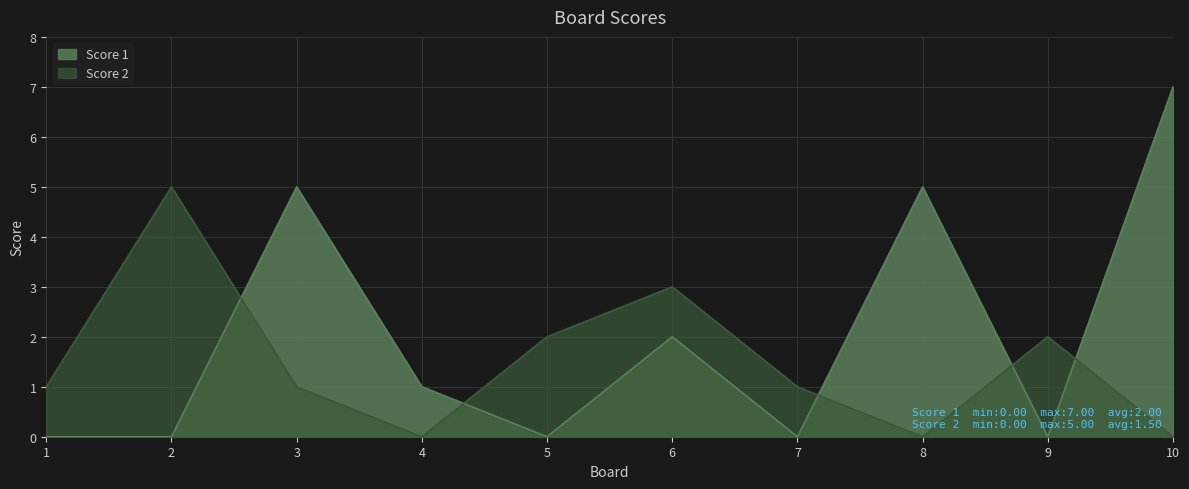

Is the value of Score 2 at 7 greater than the value of Score 1 at 2?

Yes